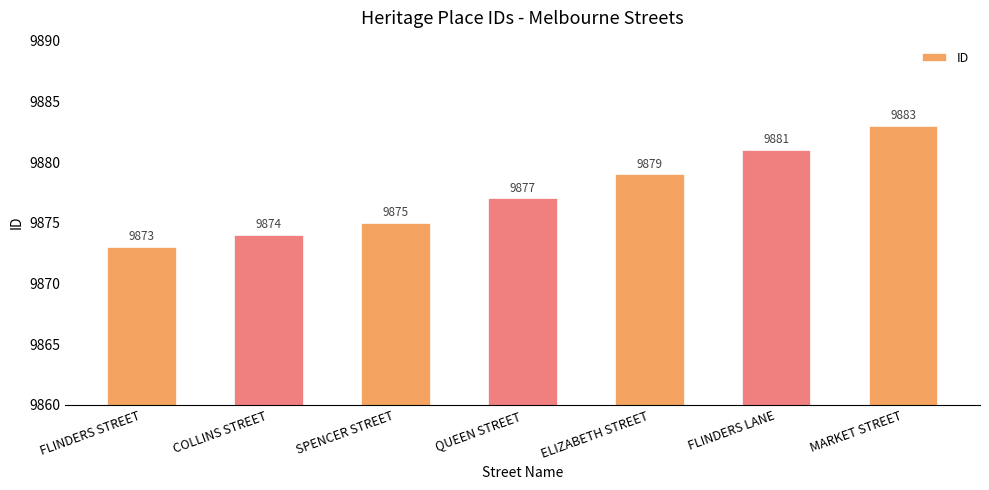

Reading left to right, list all the values displayed in this chart.

FLINDERS STREET=9873	COLLINS STREET=9874	SPENCER STREET=9875	QUEEN STREET=9877	ELIZABETH STREET=9879	FLINDERS LANE=9881	MARKET STREET=9883